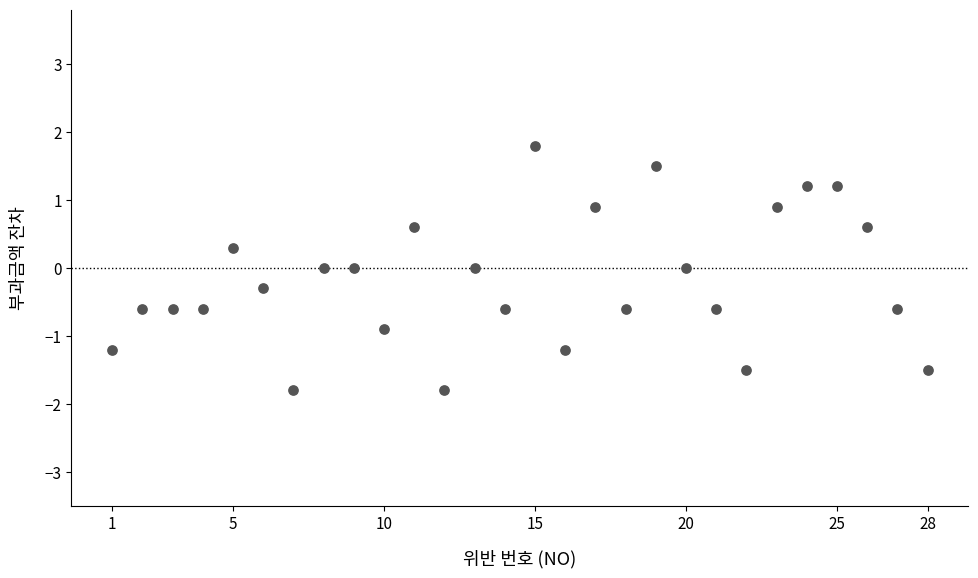

What is the range of X values (max minus min)?

27.0